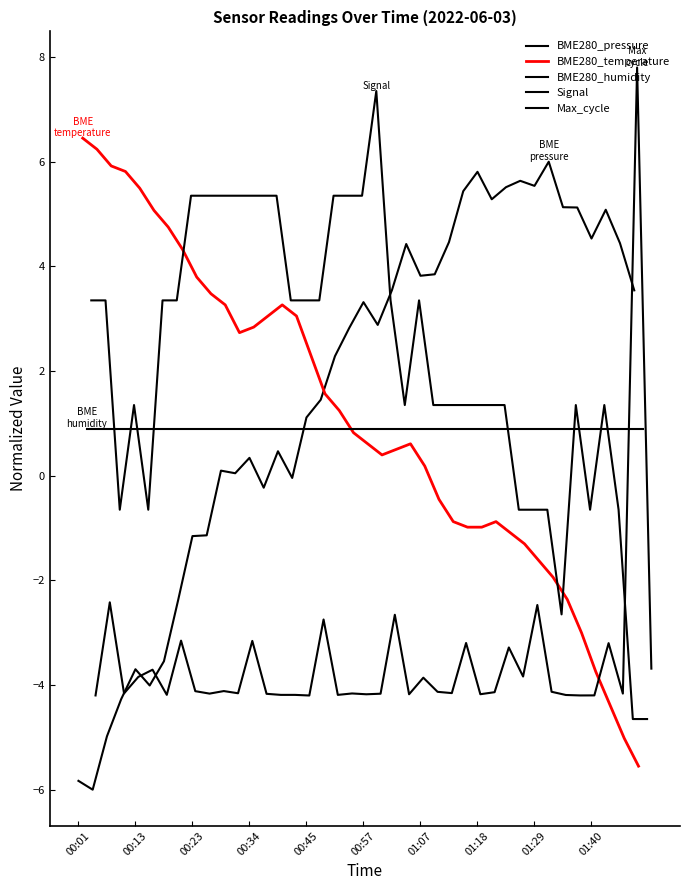

Where is BME280_humidity nearest to the value 0?

00:01